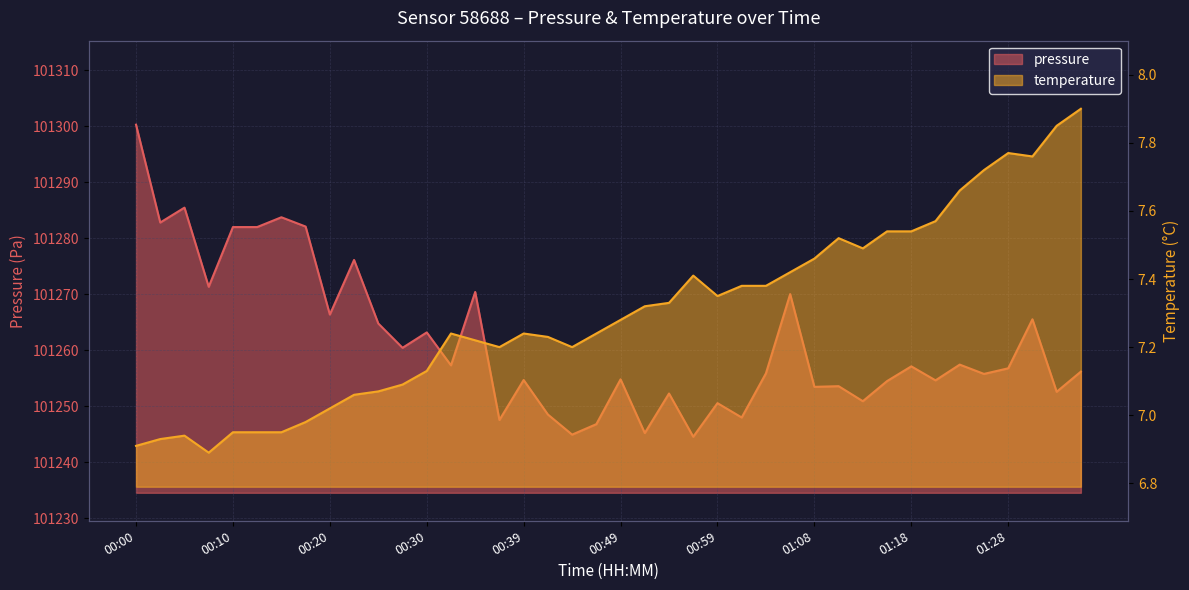

Which has a higher value, 00:39 or 01:13?

01:13